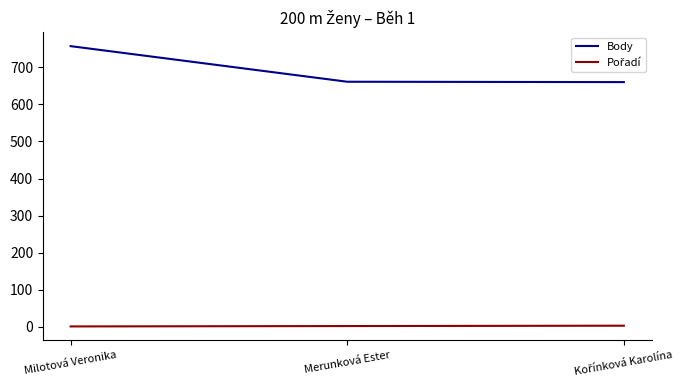

At which label is Body closest to 708?

Merunková Ester